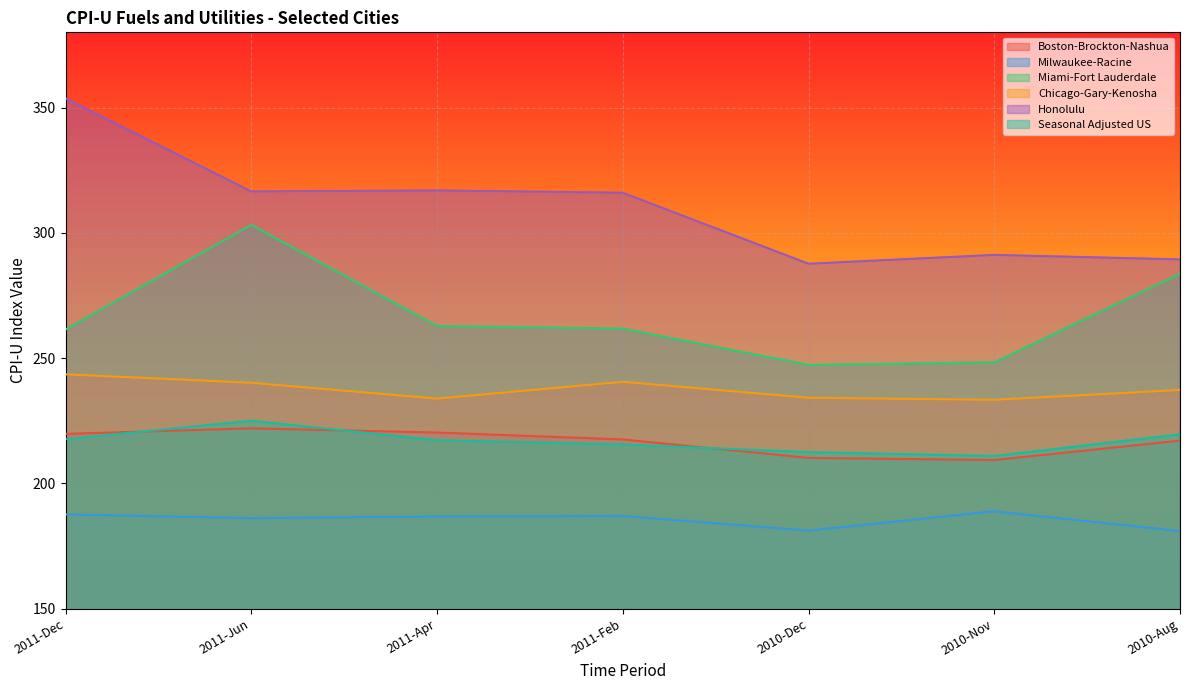

The value of Miami-Fort Lauderdale at 2011-Feb is 446.1. True or false?

False